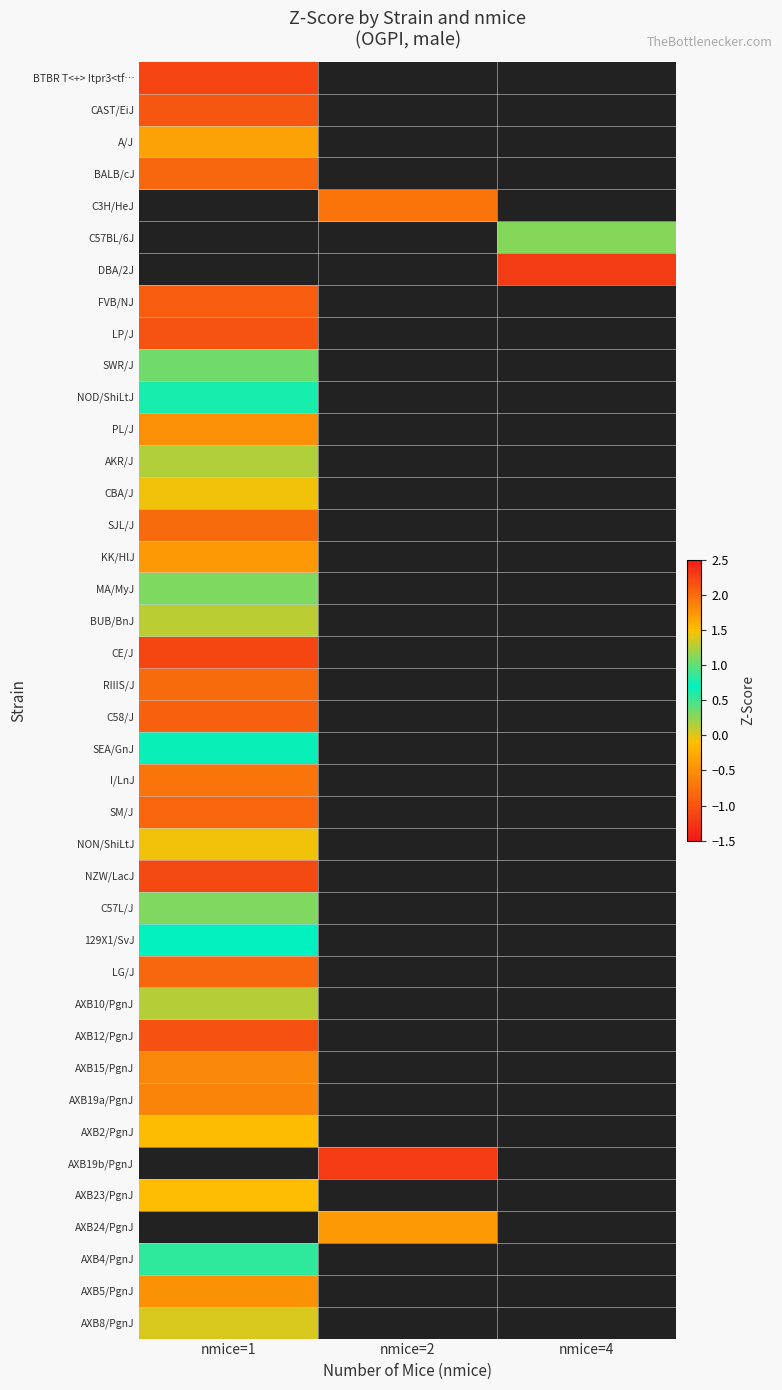

Which category has the highest value across all series?

nmice=2